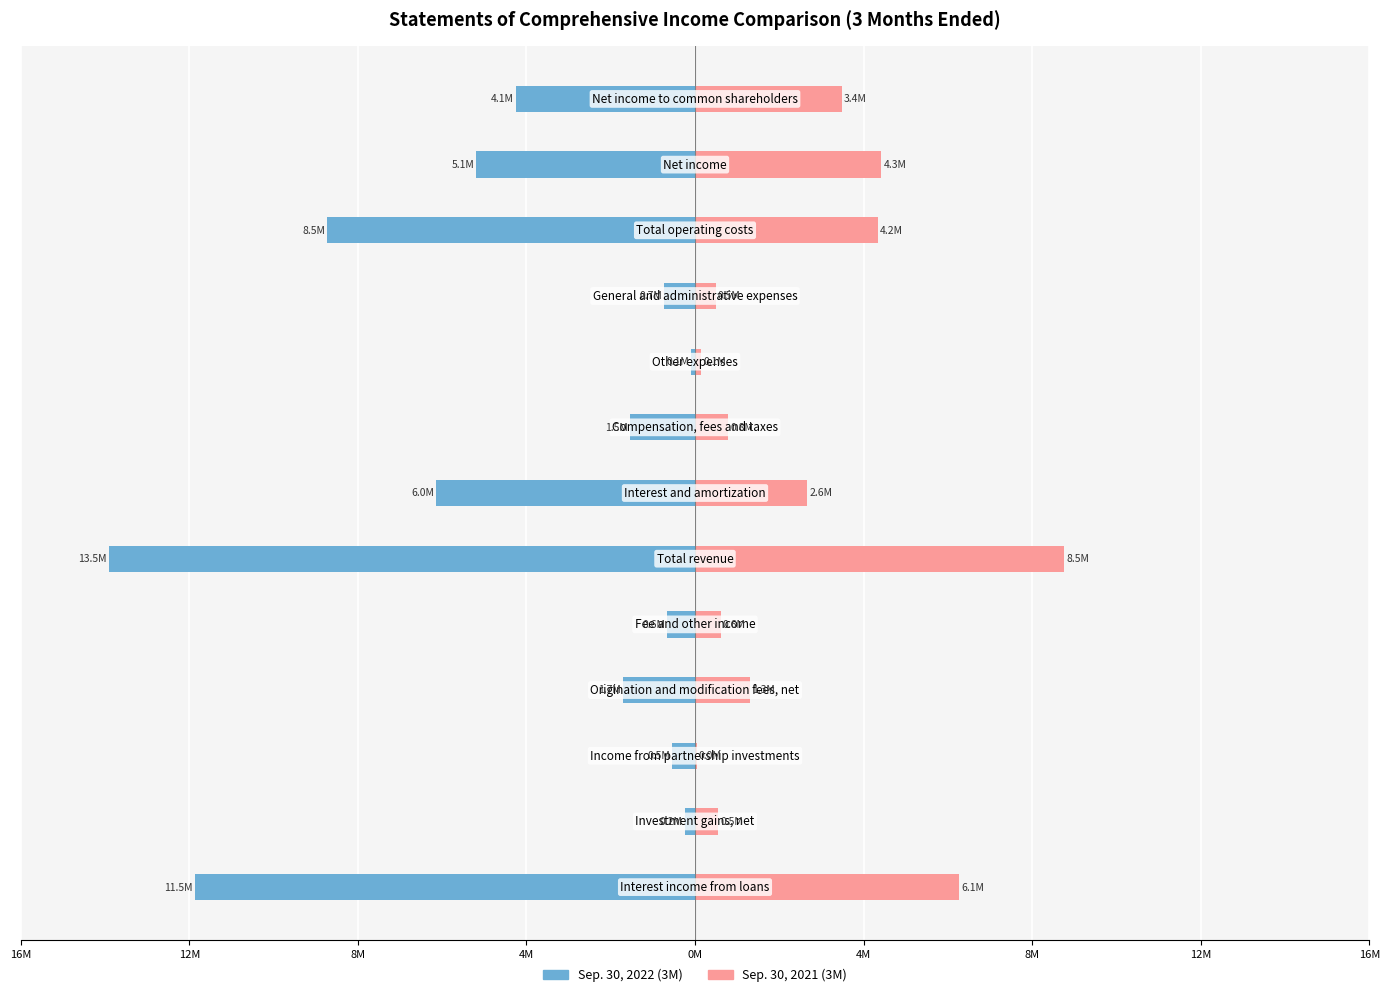

What are all the series names shown in the legend?

Sep. 30, 2022 (3M), Sep. 30, 2021 (3M)